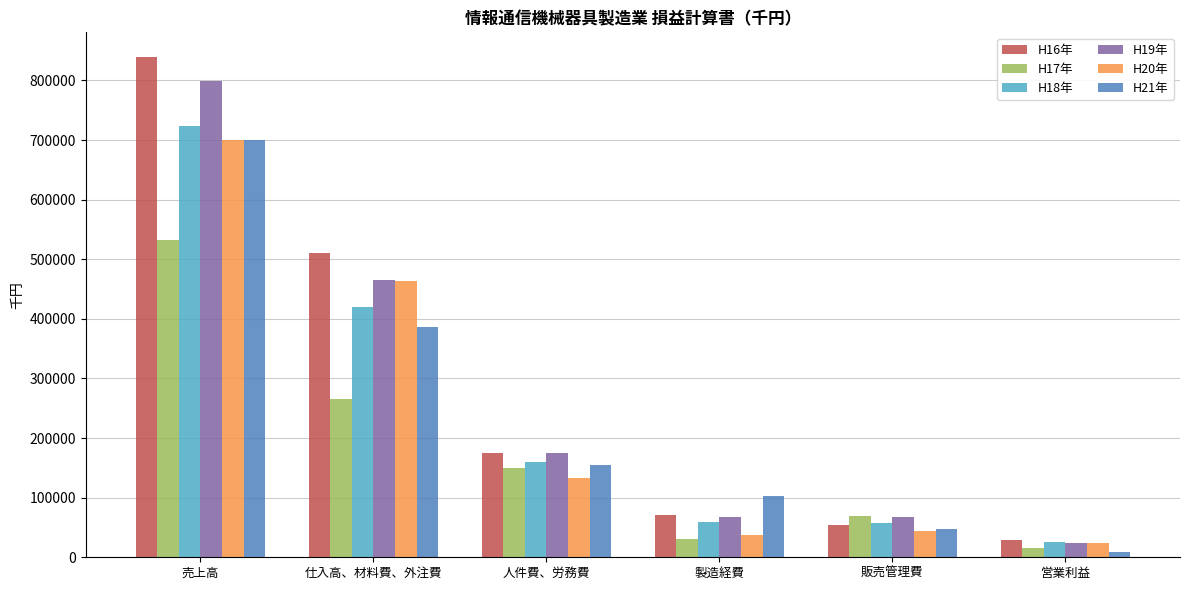

What position from the right is 売上高?

6